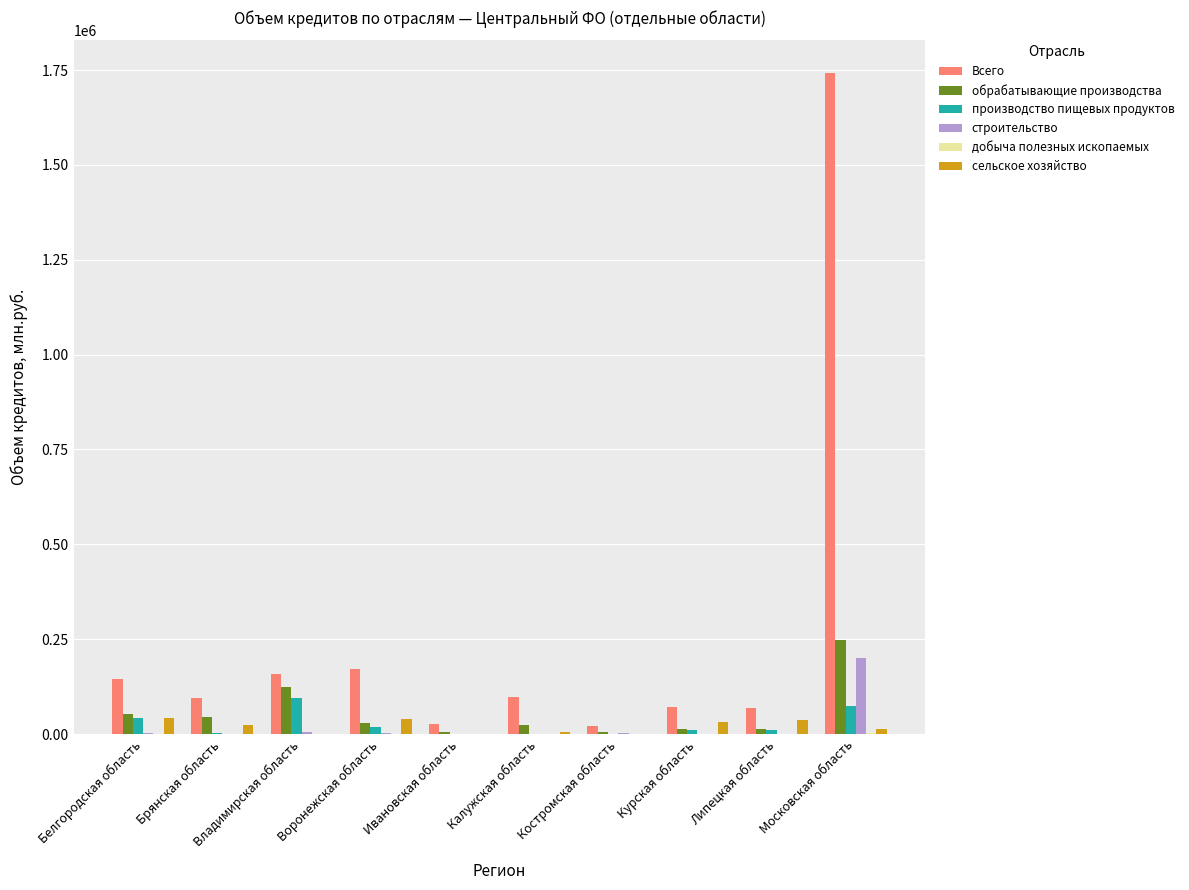

What is the total value across all series at Ивановская область?

34194